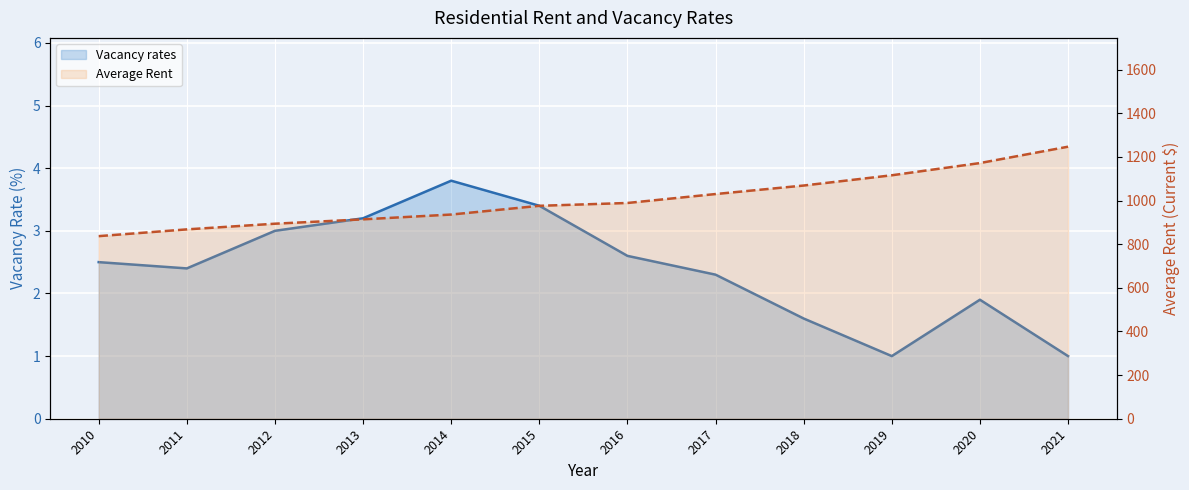

True or false: Average Rent (line) and Vacancy rates (line) cross at least once.

False